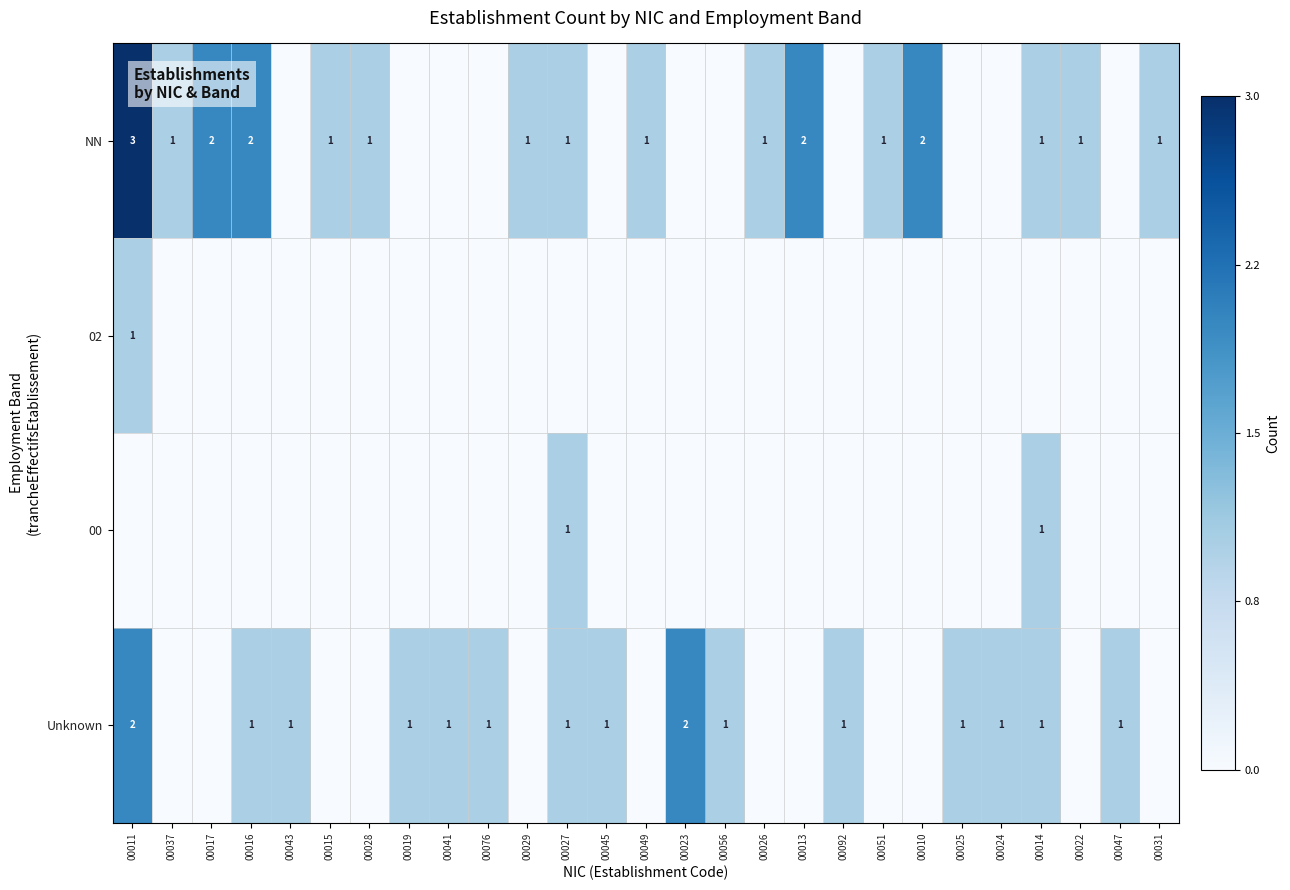

True or false: 00 has a value of 1 at 00027.

True